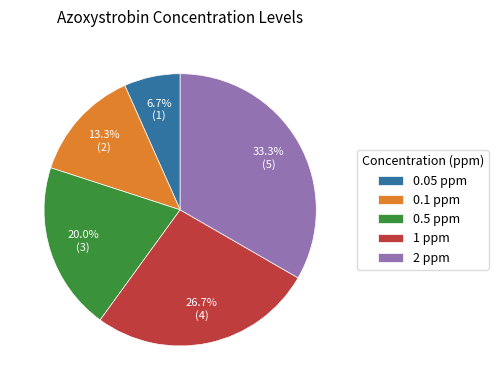

To the nearest percent, what is the combined percentage of 0.5 and 0.1?

33%